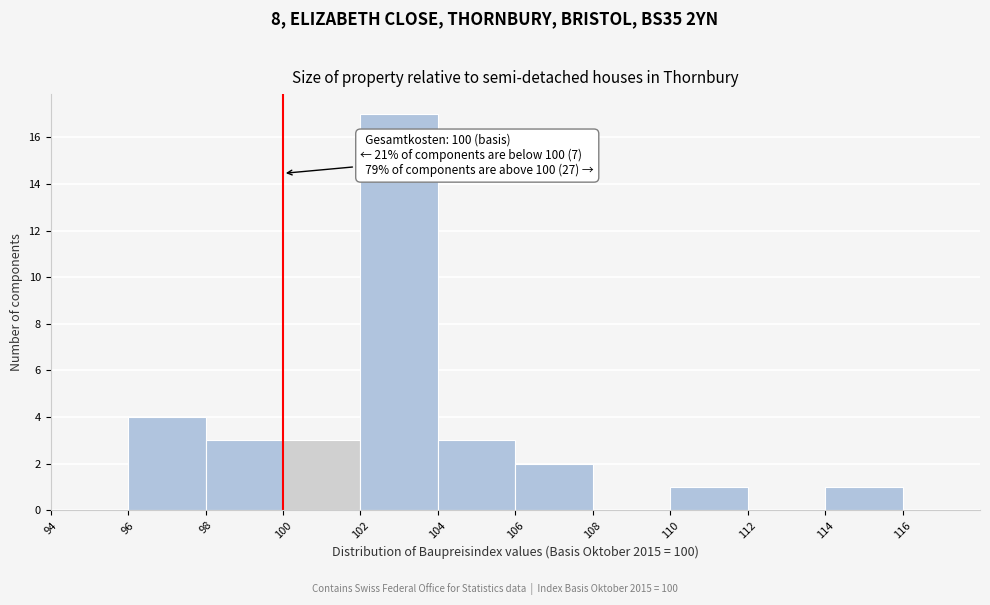

Which range on the x-axis has the tallest bar?

102 to 104